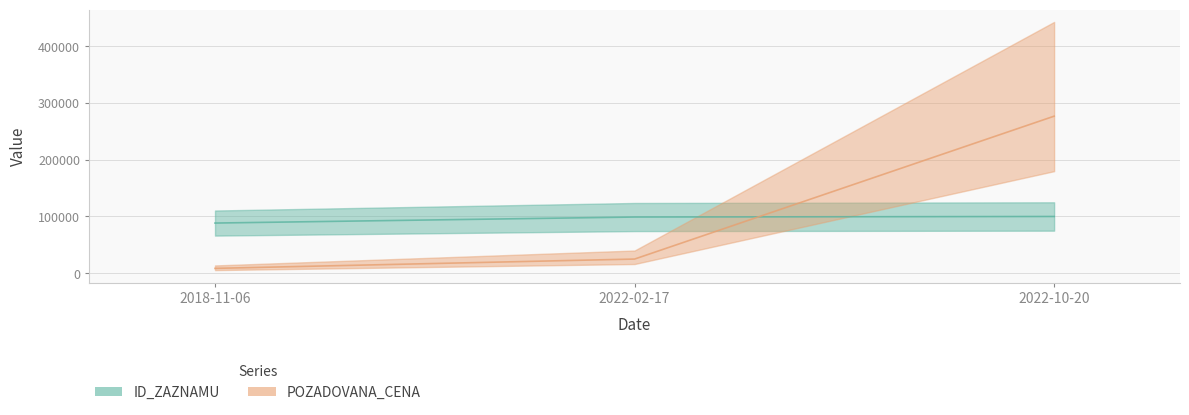

Reading left to right, list all the values displayed in this chart.

ID_ZAZNAMU: 88425.7	99030.1	100000.0
POZADOVANA_CENA: 8640.0	25050.0	276590.0